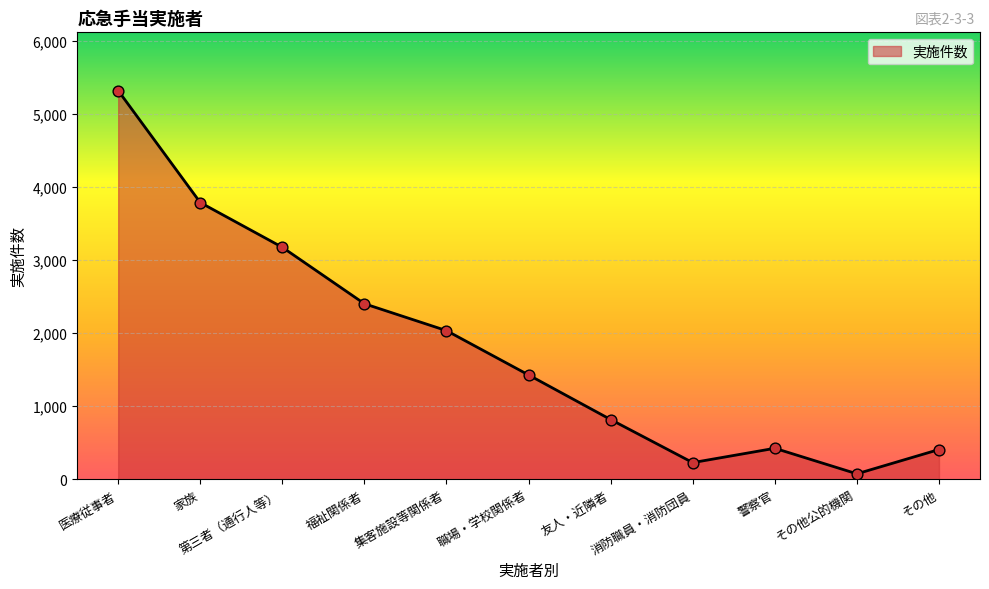

What is the ratio of the value at 家族 to the value at 集客施設等関係者?

1.9